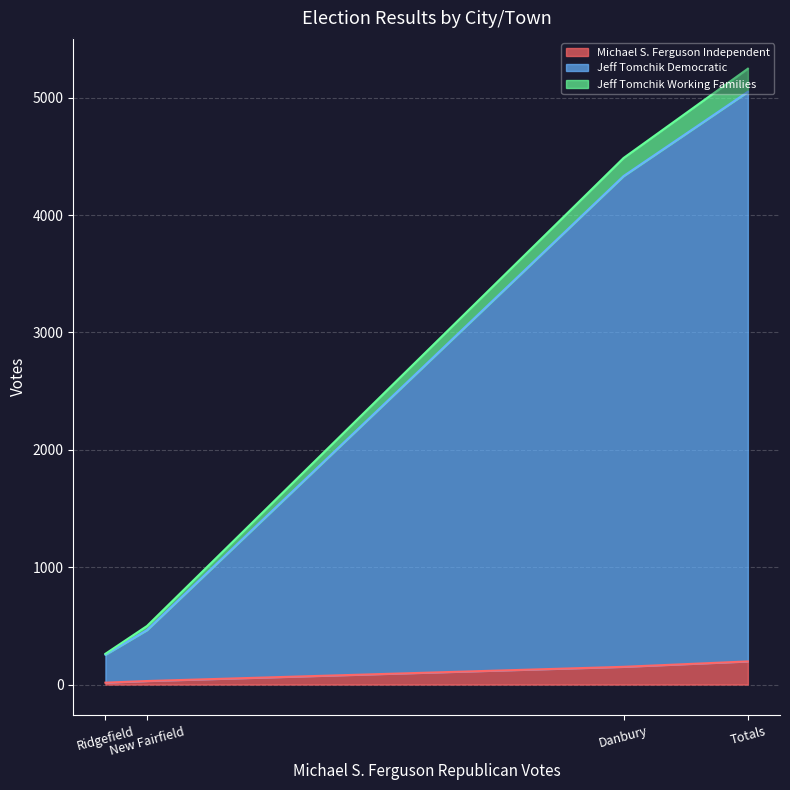

What are all the series names shown in the legend?

Michael S. Ferguson Independent, Jeff Tomchik Democratic, Jeff Tomchik Working Families